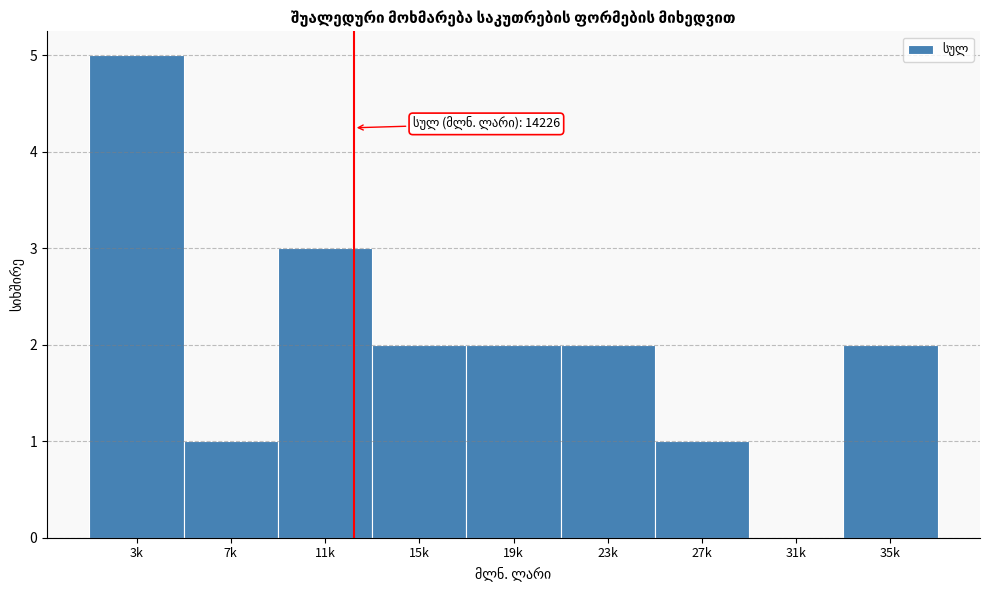

Reading left to right, transcribe all the data shown in this chart.

3k=5	7k=1	11k=3	15k=2	19k=2	23k=2	27k=1	31k=0	35k=2